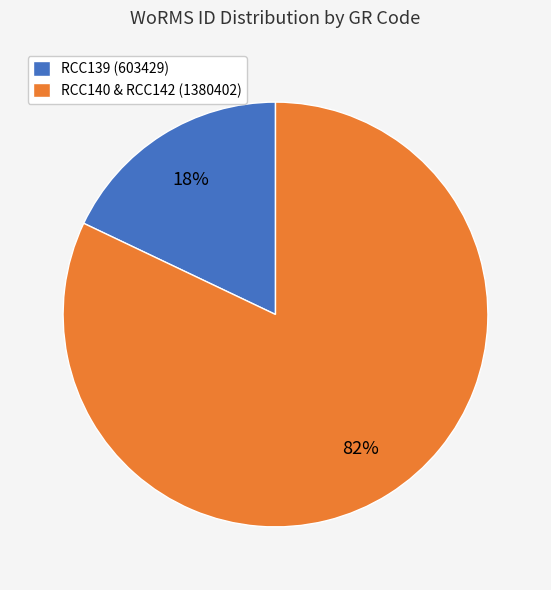

Do RCC139 (603429) and RCC140 & RCC142 (1380402) together represent more than half of the pie?

Yes